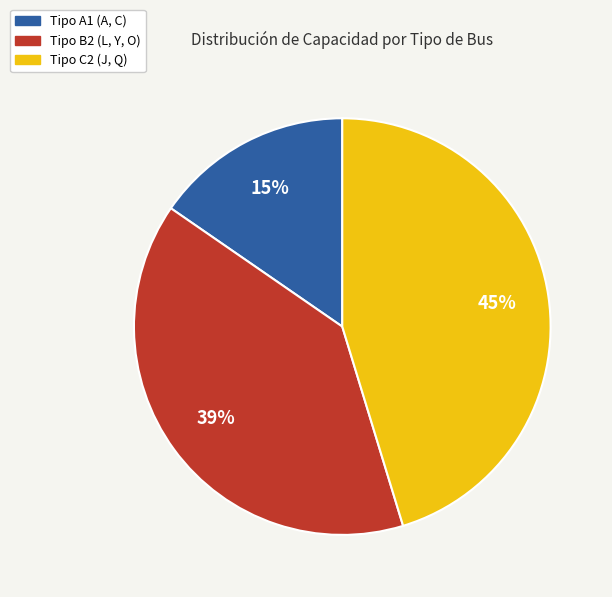

The Tipo C2 (J, Q) slice represents 45% of the pie. True or false?

True